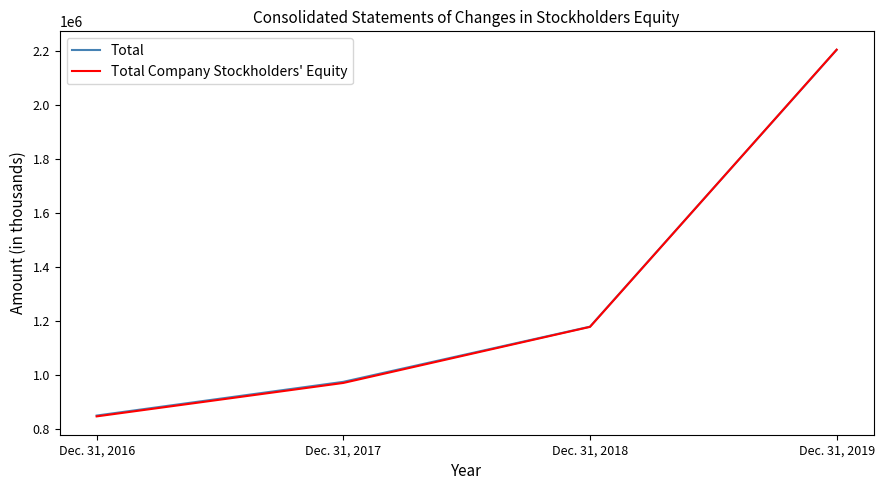

Which series has the widest spread of values?

Total Company Stockholders' Equity